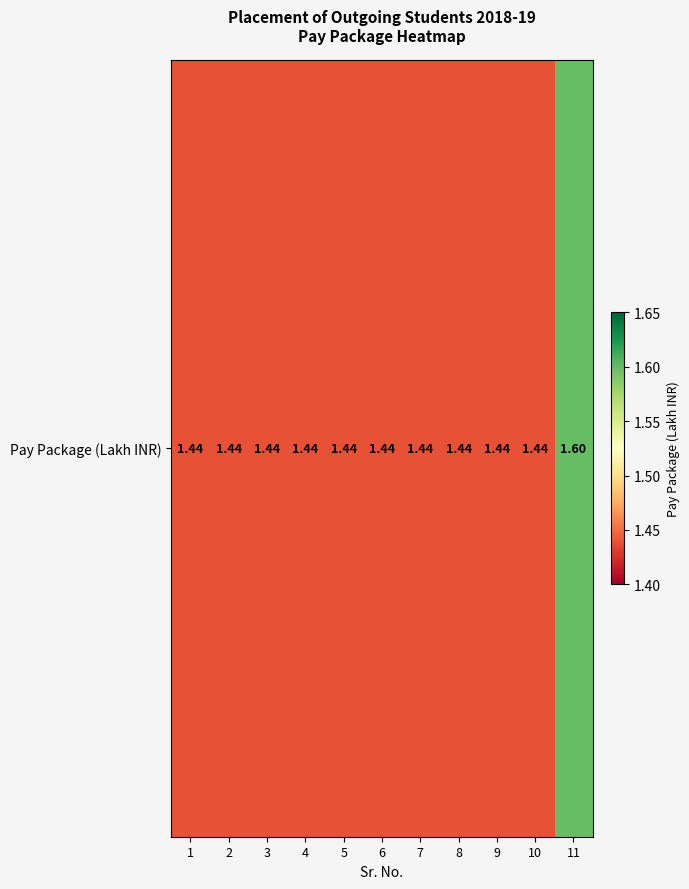

Reading left to right, extract all data points from this chart.

1.4	1.4	1.4	1.4	1.4	1.4	1.4	1.4	1.4	1.4	1.6